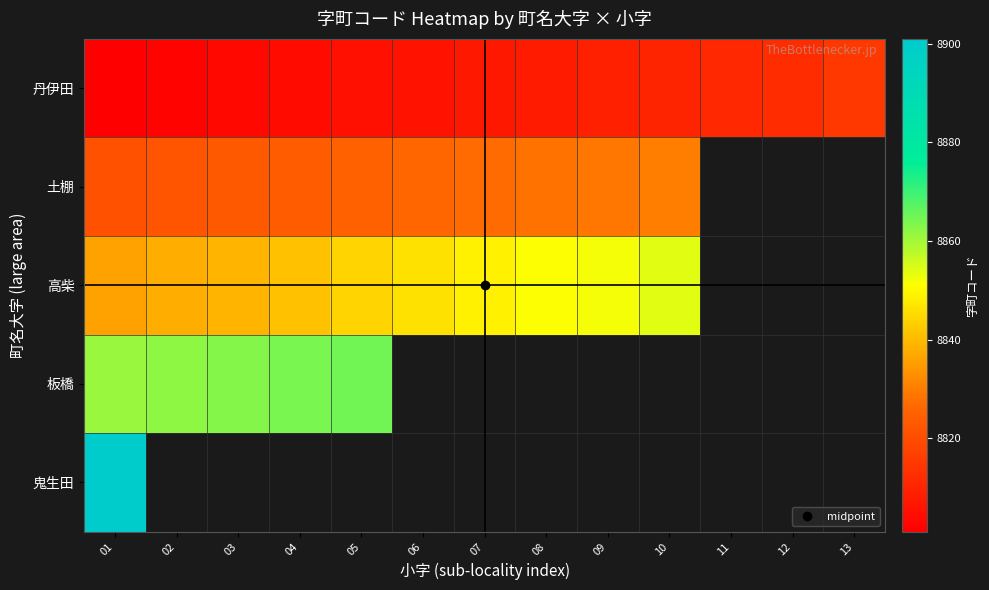

Which label corresponds to the largest value in the chart?

01